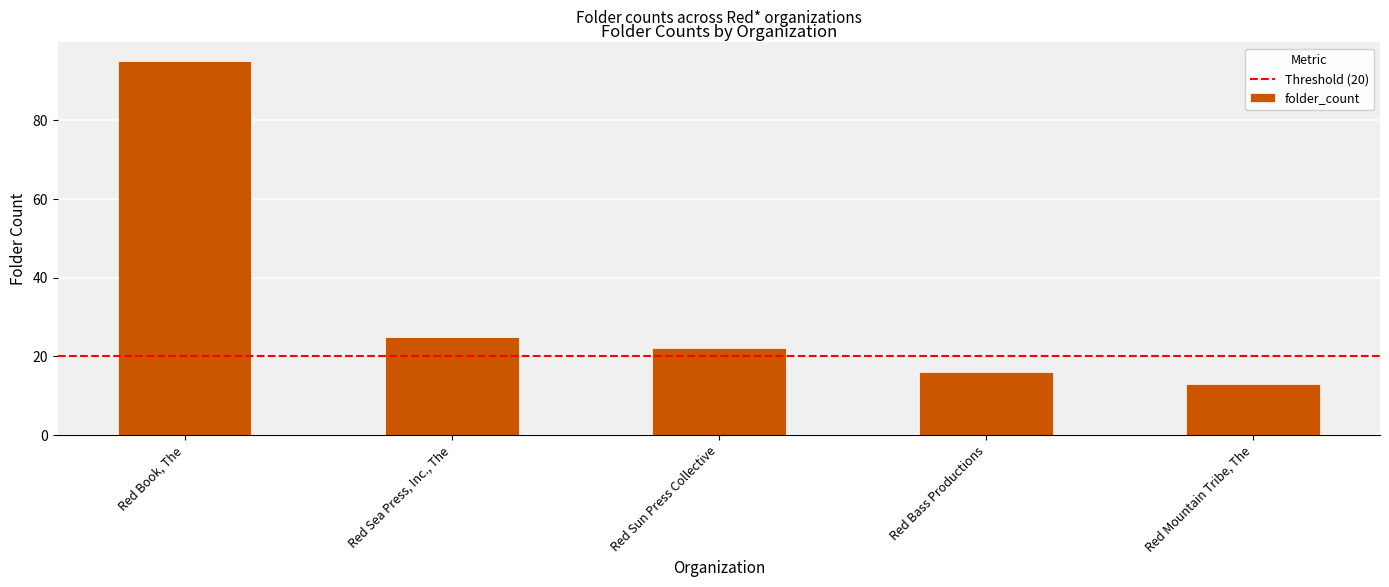

True or false: the data shows 13 at Red Mountain Tribe, The.

True